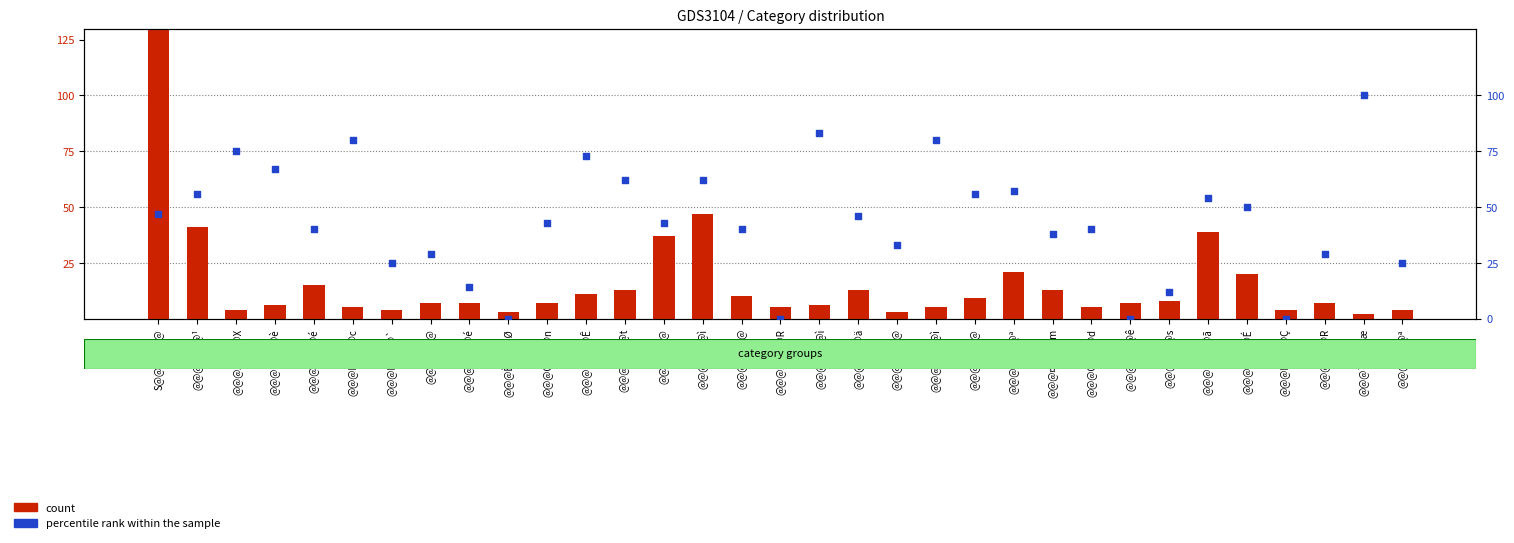

At which category is the sum across all series the highest?

S@@@@@@